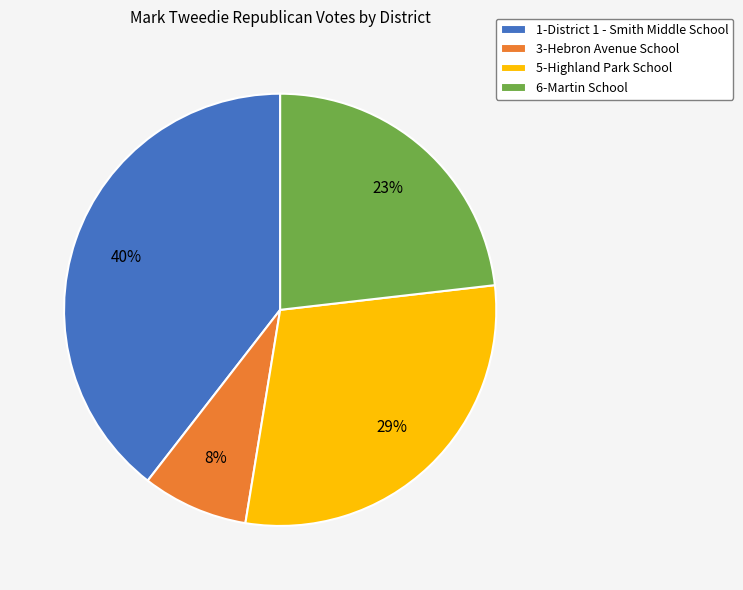

Count the number of slices in the pie.

4